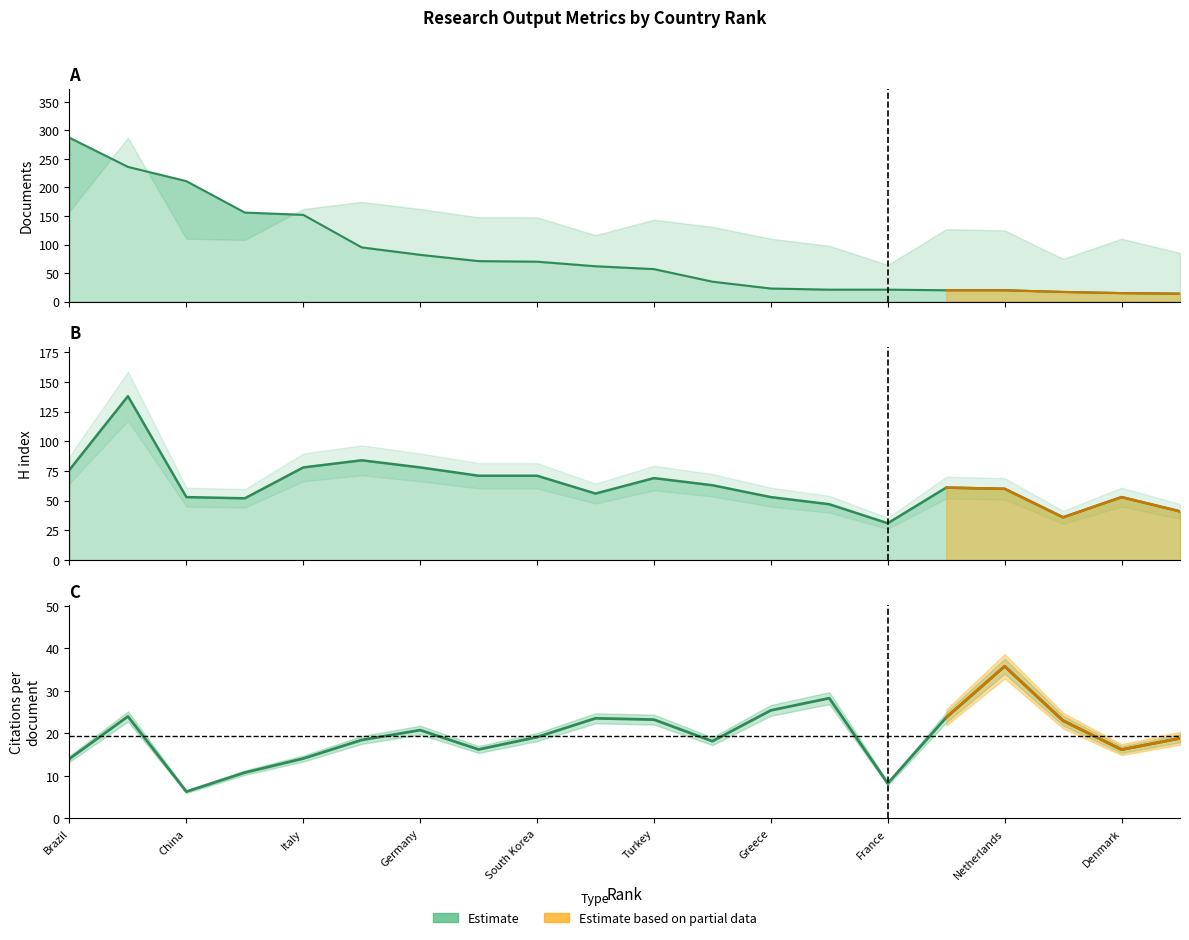

Between 11 and 14, which is larger?

14